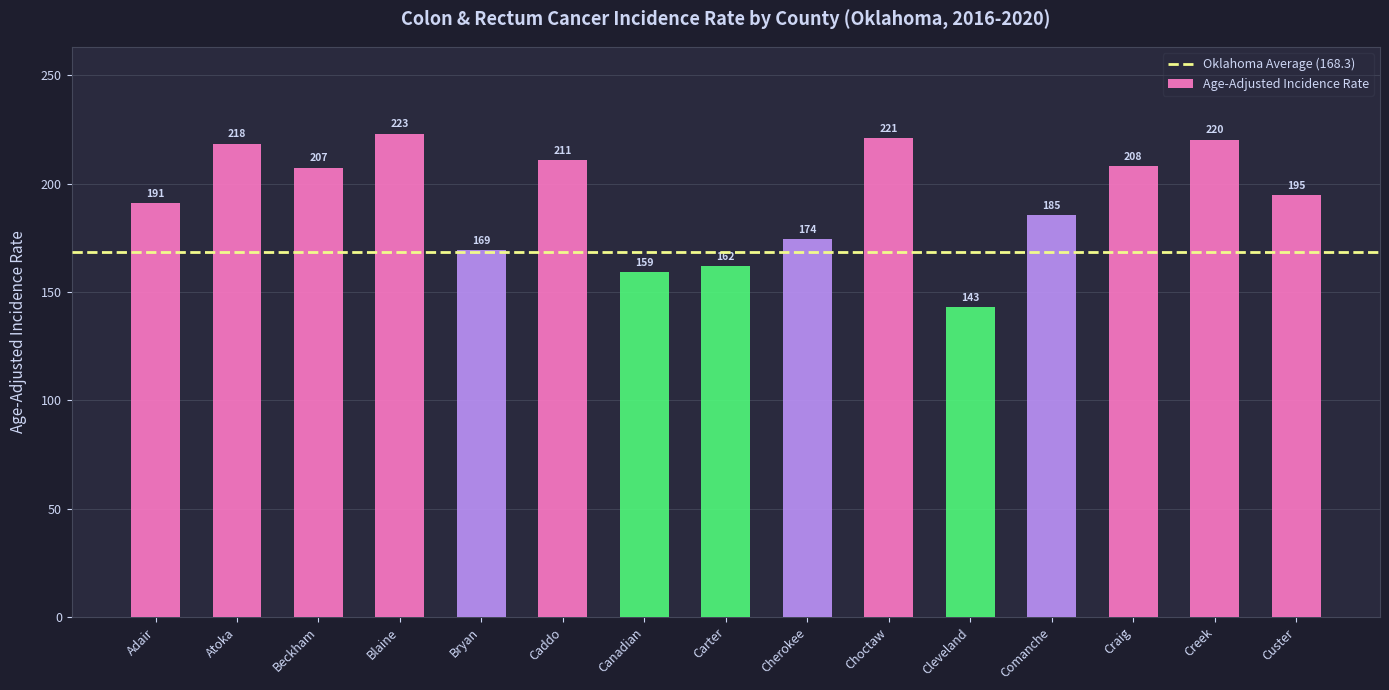

True or false: the data shows 102.3 at Choctaw.

False